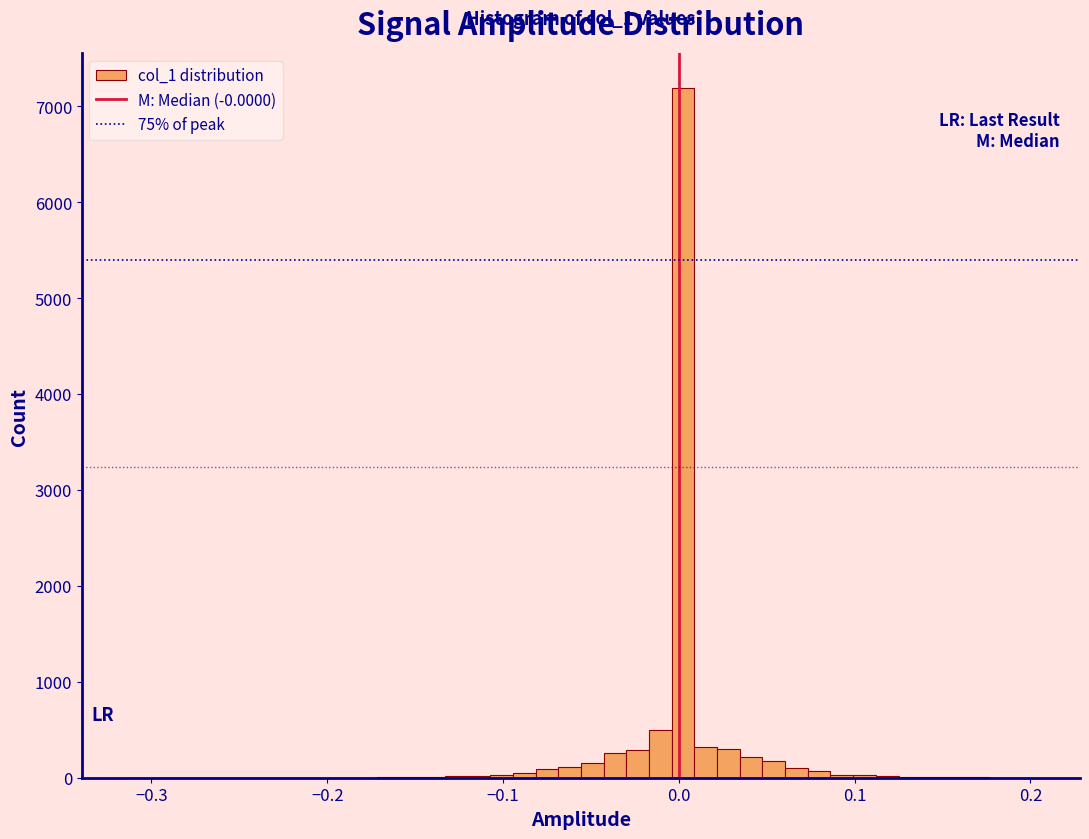

Around what value on the x-axis is the tallest bar? Give the approximate position of its centre, as read against the axis.

0.00